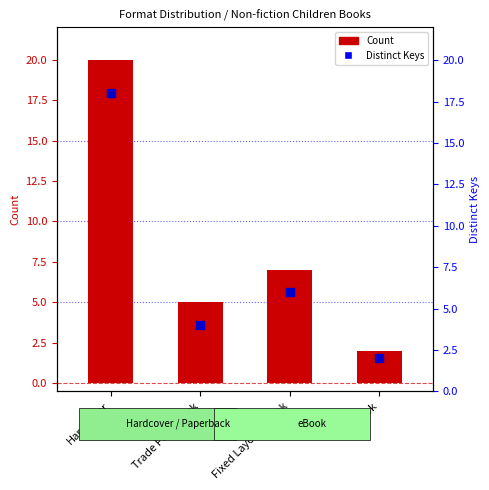

At how many categories does at least one series exceed 3?

3